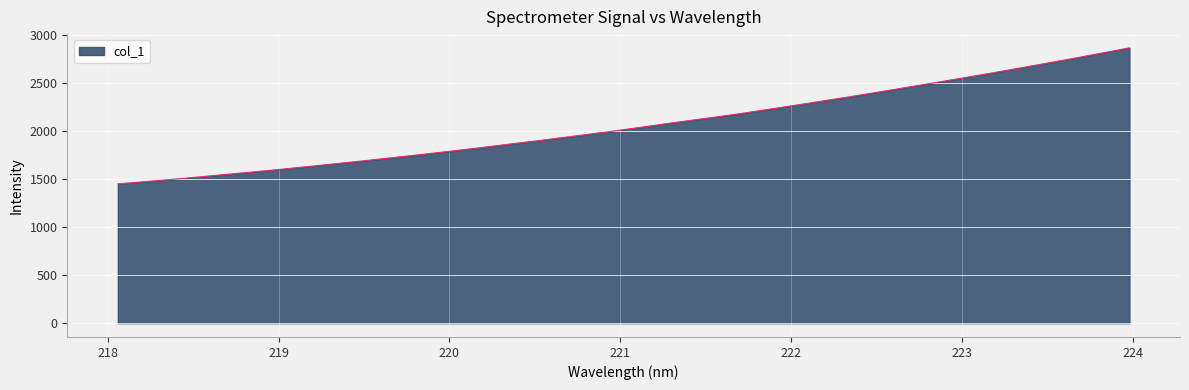

What is the smallest value displayed?

1449.9